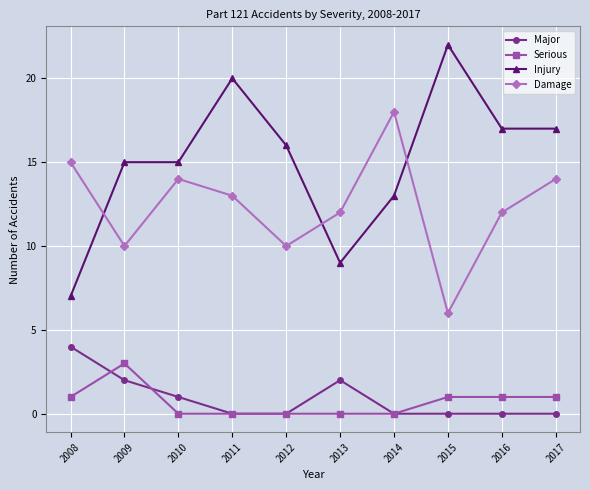

List the series in order of their peak value, lowest first.

Serious, Major, Damage, Injury